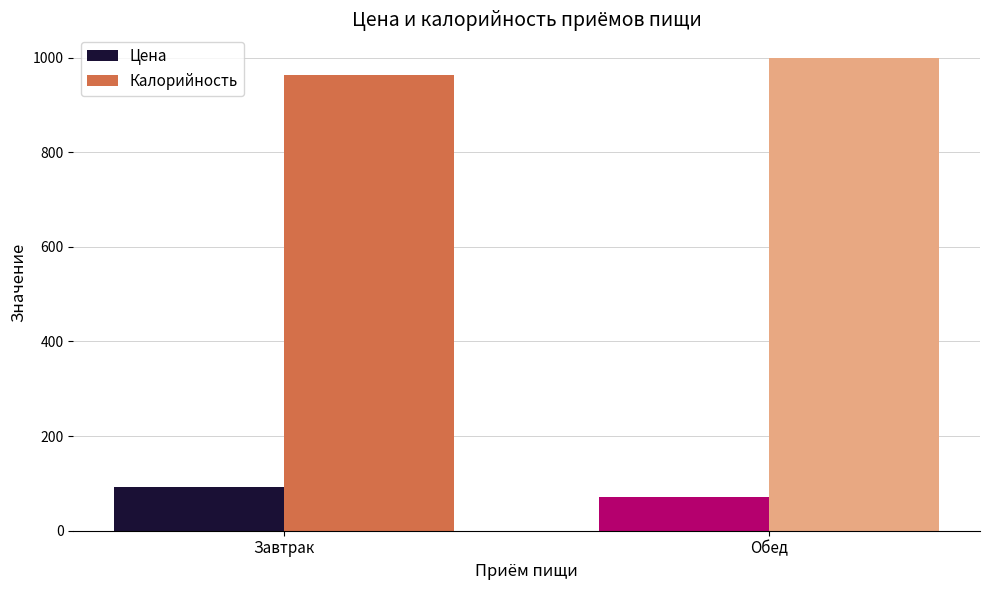

At which label does Калорийность first exceed 999?

Обед